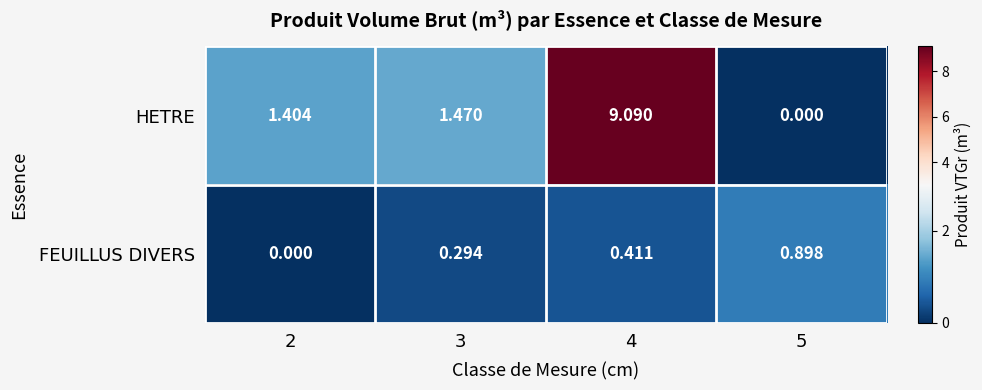

Count the number of categories in the chart.

4